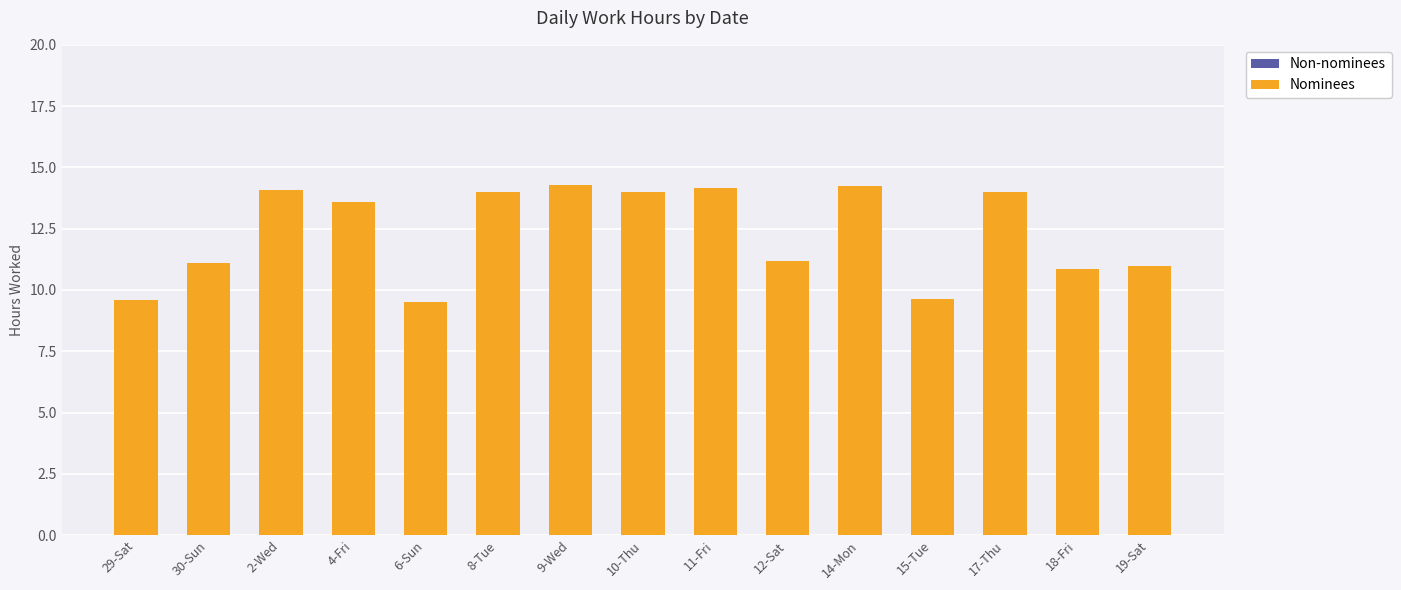

What is the greatest value displayed?

14.3